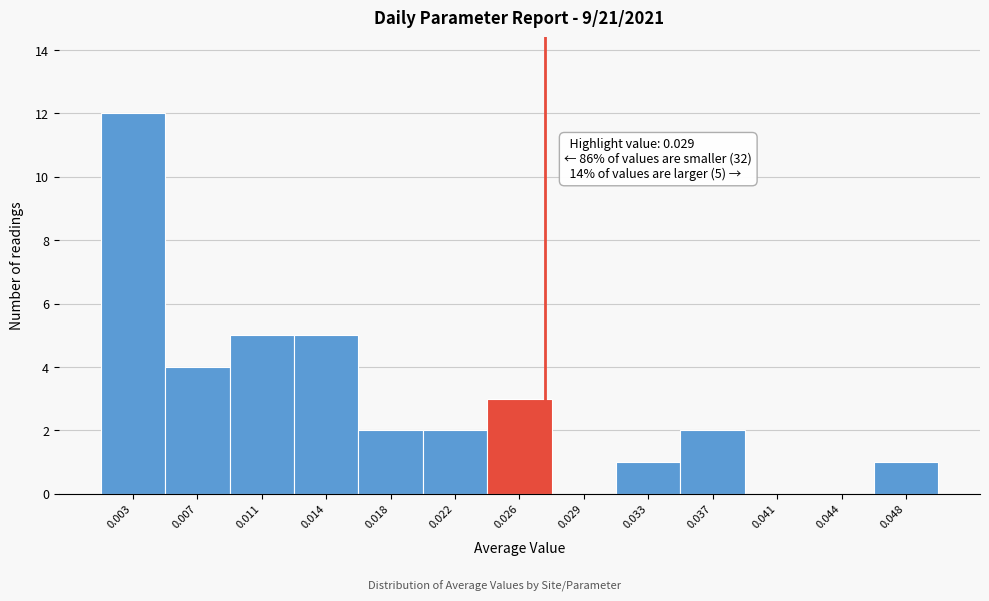

Reading left to right, list all the values displayed in this chart.

0.003=12	0.007=4	0.011=5	0.014=5	0.018=2	0.022=2	0.026=3	0.029=0	0.033=1	0.037=2	0.041=0	0.044=0	0.048=1